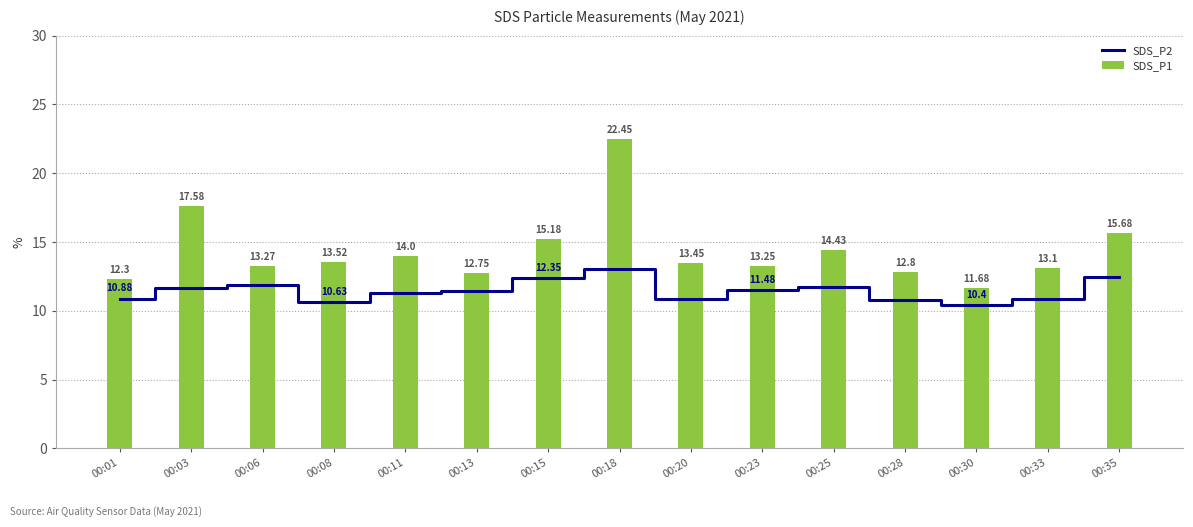

True or false: SDS_P1 has a value of 22.4 at 00:18.

True